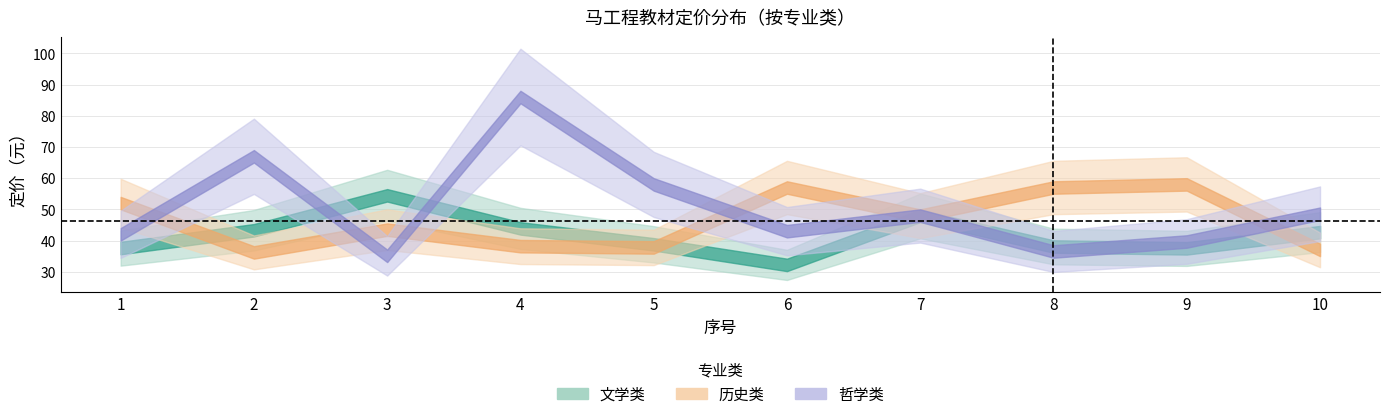

Reading right to left, what are all the values shown in this chart?

文学类: 10=42.7	9=37.5	8=38.1	7=47.9	6=32.2	5=38.8	4=43.9	3=54.5	2=43.3	1=37.6
历史类: 10=37.0	9=58.0	8=57.0	7=48.0	6=57.0	5=37.8	4=38.2	3=43.5	2=36.2	1=52.0
哲学类: 10=48.6	9=39.7	8=36.5	7=48.0	6=43.0	5=58.0	4=86.0	3=35.1	2=67.0	1=42.0